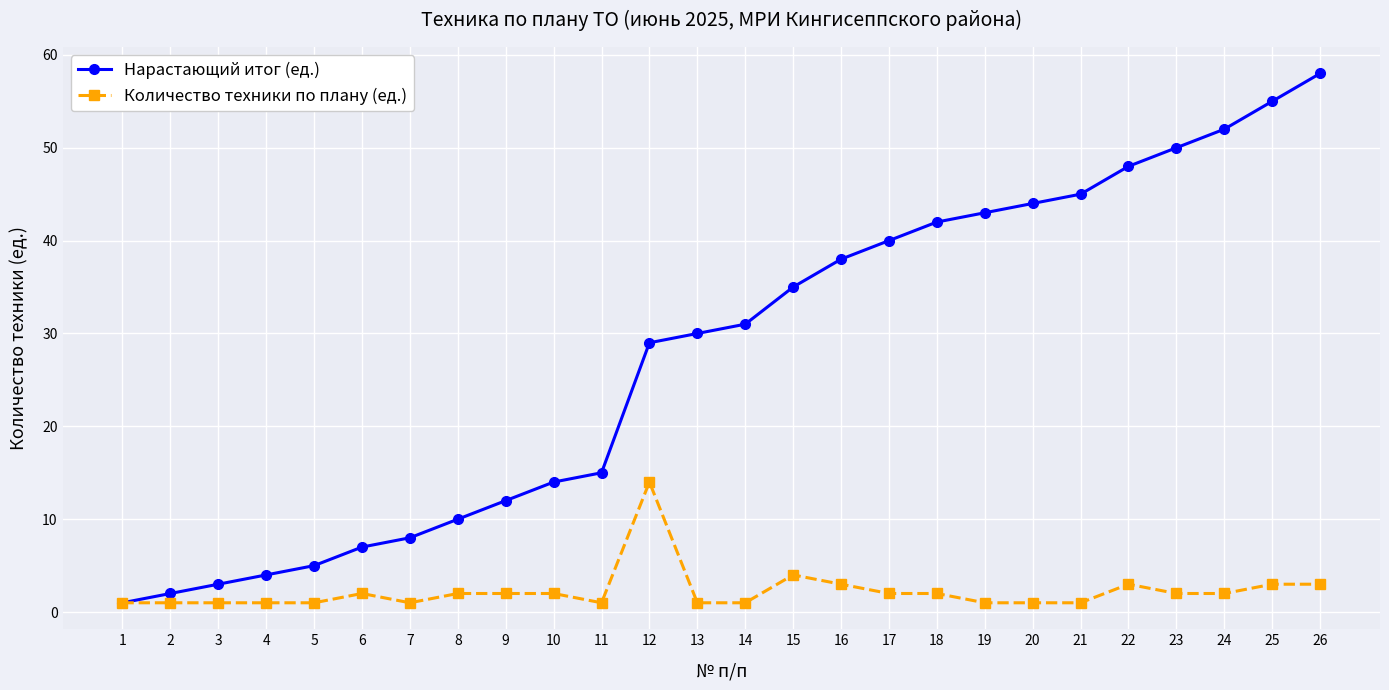

Reading right to left, extract all data points from this chart.

Нарастающий итог (ед.): 26=58	25=55	24=52	23=50	22=48	21=45	20=44	19=43	18=42	17=40	16=38	15=35	14=31	13=30	12=29	11=15	10=14	9=12	8=10	7=8	6=7	5=5	4=4	3=3	2=2	1=1
Количество техники по плану (ед.): 26=3	25=3	24=2	23=2	22=3	21=1	20=1	19=1	18=2	17=2	16=3	15=4	14=1	13=1	12=14	11=1	10=2	9=2	8=2	7=1	6=2	5=1	4=1	3=1	2=1	1=1